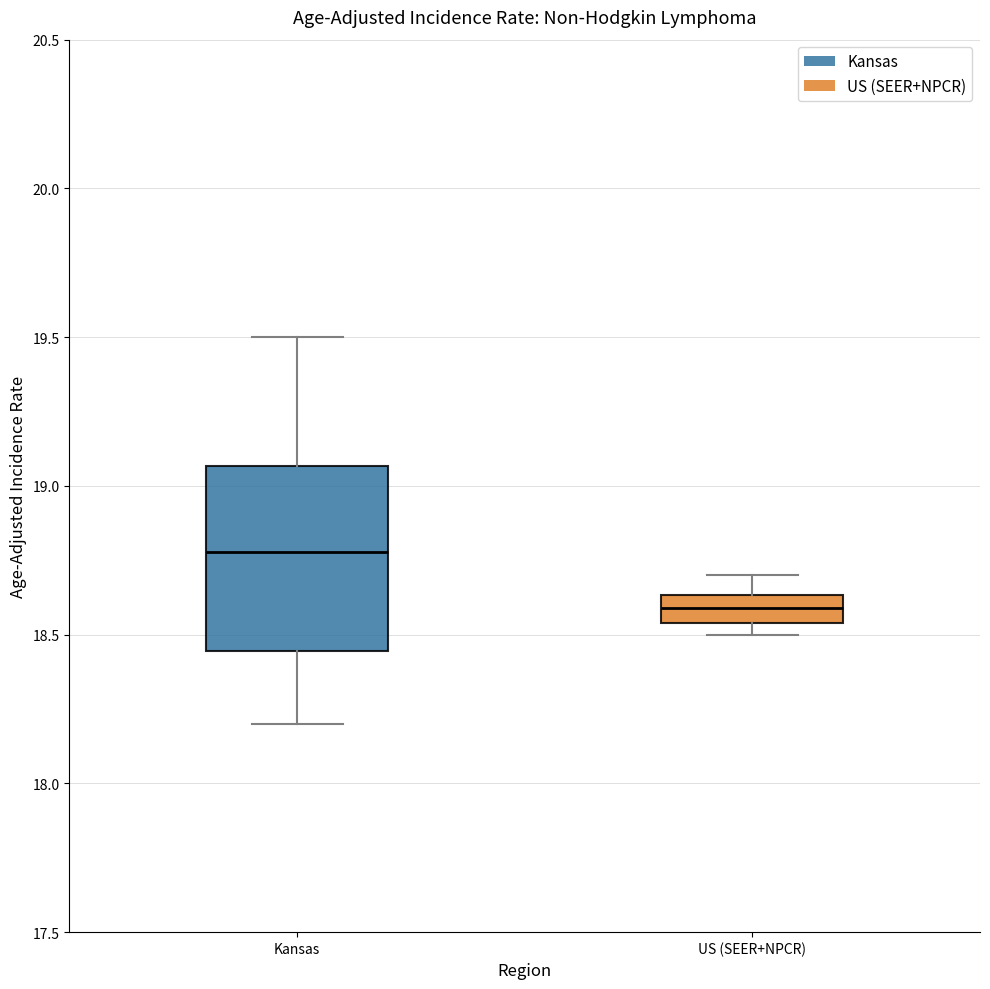

Reading left to right, read every box against the y-axis: the position of its median line, the range the box covers, and the ends of its whiskers. The values are not printed on the chart, so give them approximately, as read against the axis.

Kansas: median 18.80, box 18.45 to 19.05, whiskers 18.20 to 19.50
US (SEER+NPCR): median 18.60, box 18.55 to 18.65, whiskers 18.50 to 18.70